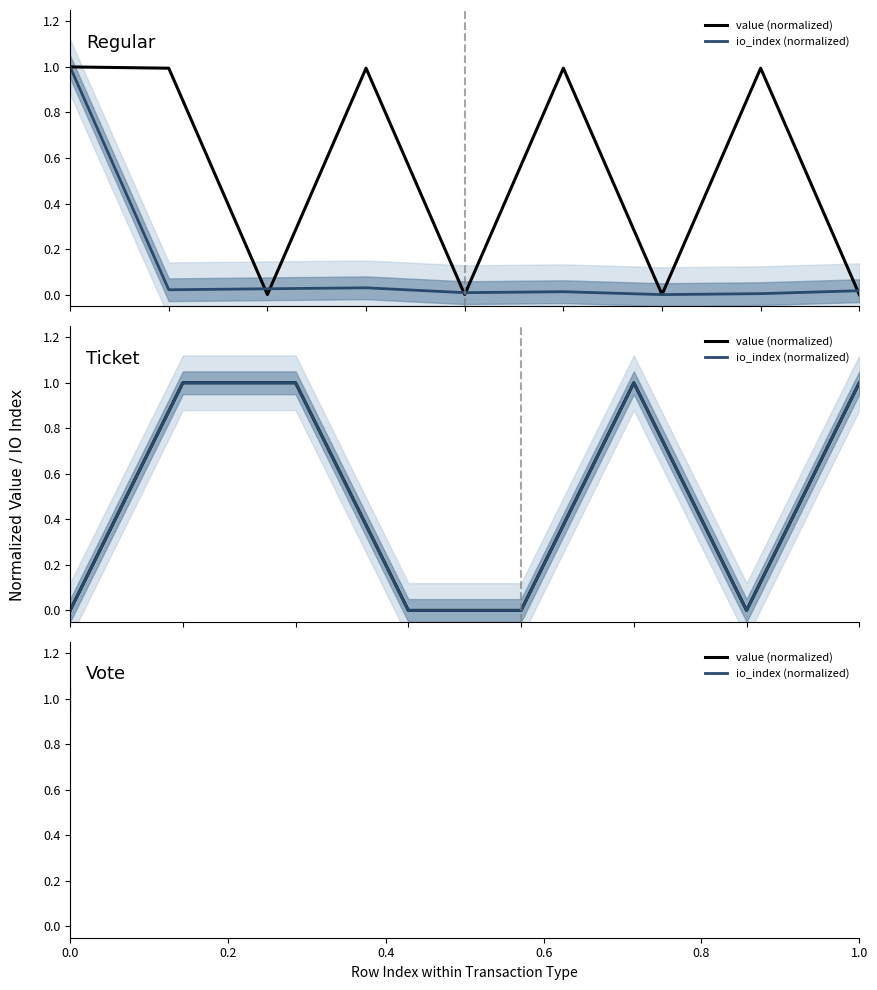

Does the chart display data point markers on the line(s)?

No